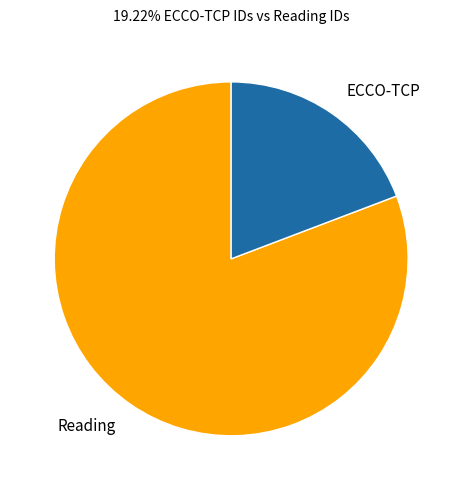

Rank the categories by value from lowest to highest.

ECCO-TCP, Reading